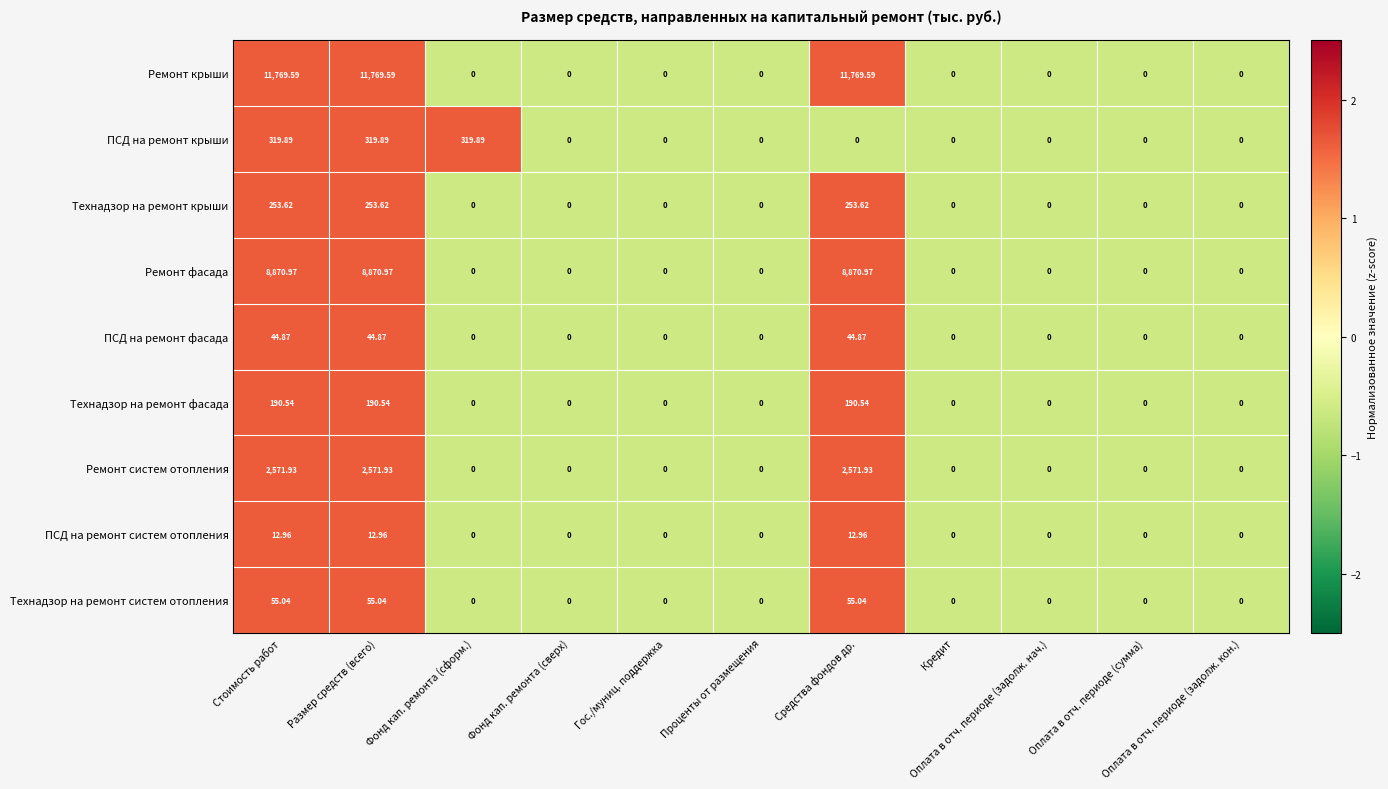

Rank the series by their maximum value, from highest to lowest.

Ремонт крыши, Ремонт фасада, Ремонт систем отопления, ПСД на ремонт крыши, Технадзор на ремонт крыши, Технадзор на ремонт фасада, Технадзор на ремонт систем отопления, ПСД на ремонт фасада, ПСД на ремонт систем отопления